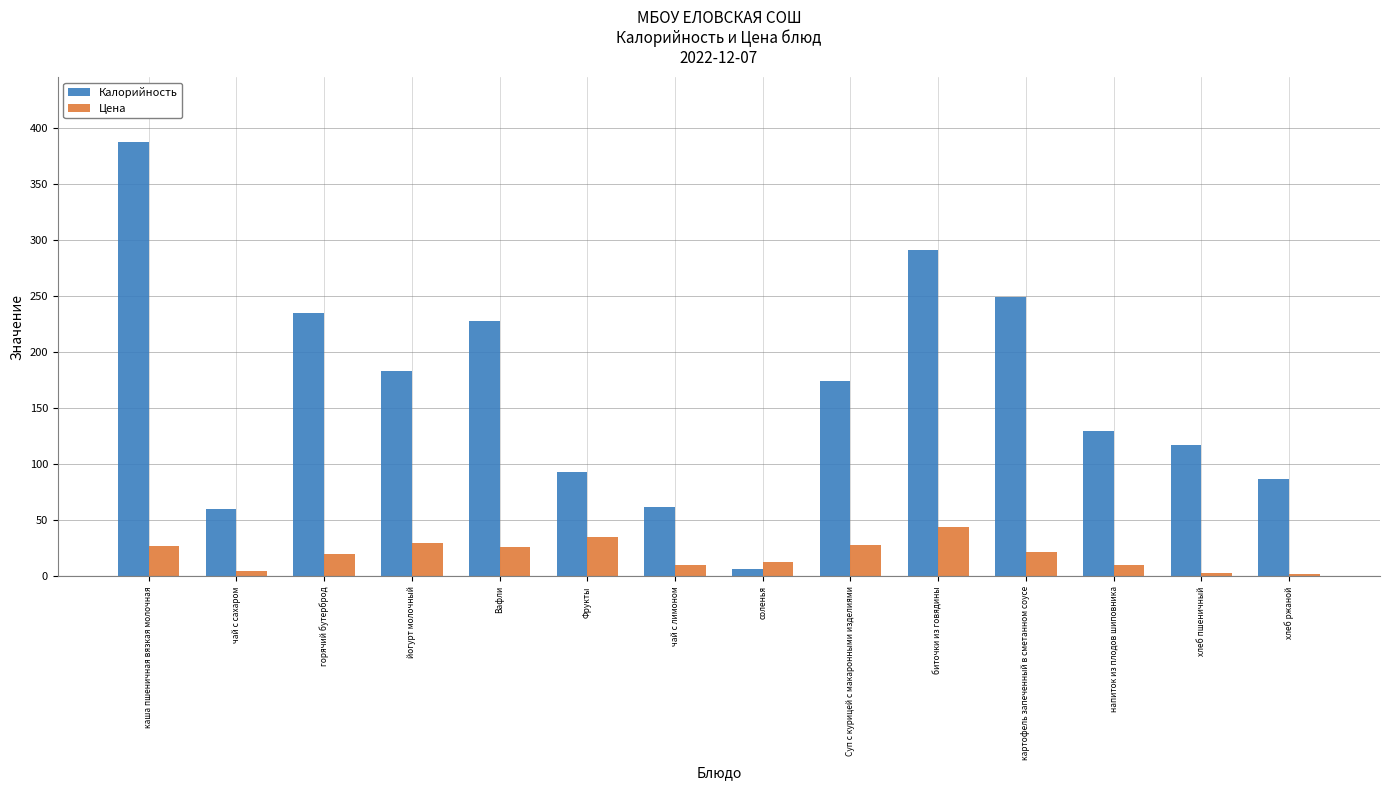

What is the total value across all series at хлеб пшеничный?

120.4